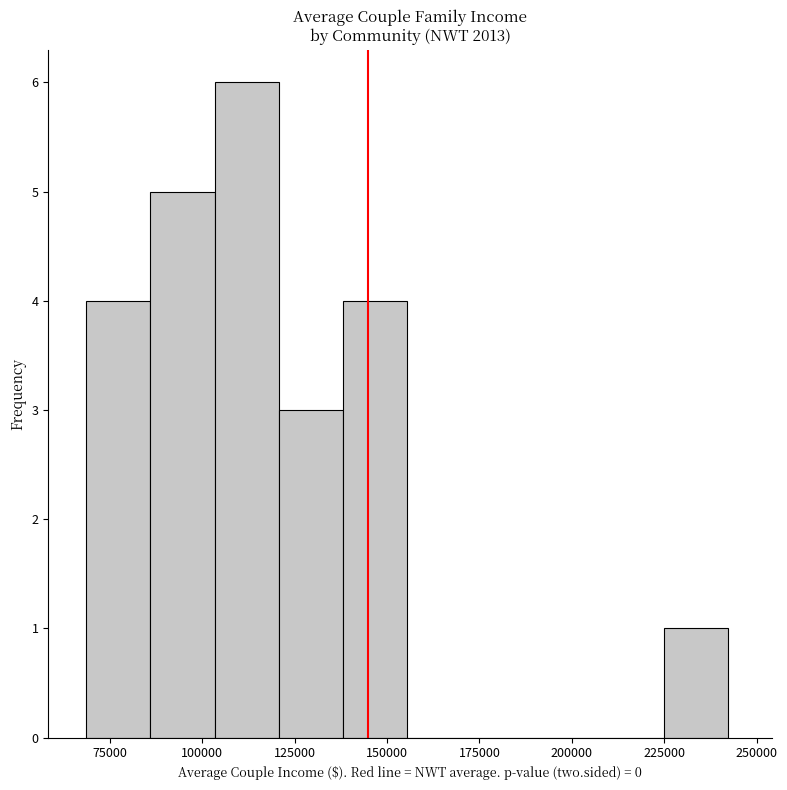

Read against the x-axis, roughly where is the centre of the tallest bar?

110000